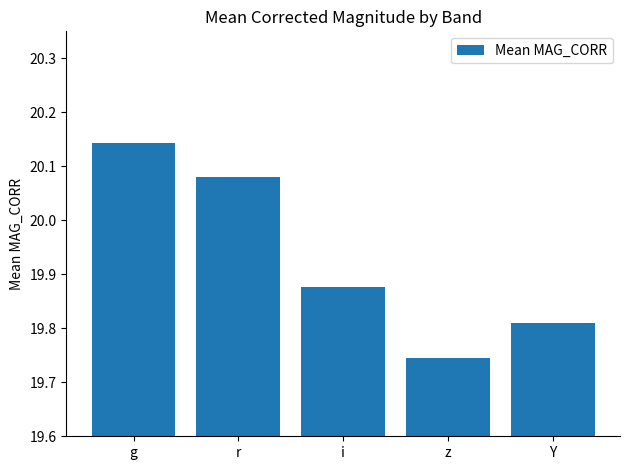

What is the ratio of the value at g to the value at Y?

1.0